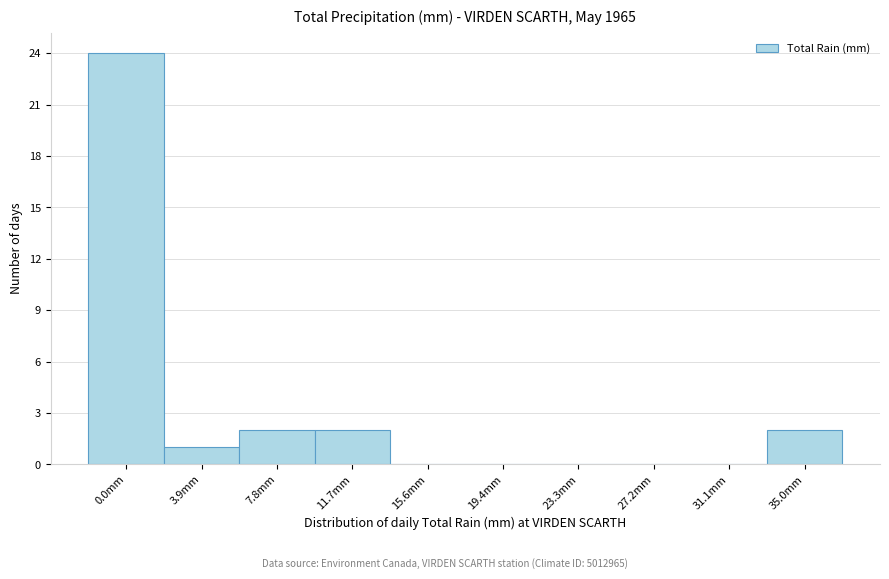

Reading left to right, extract all data points from this chart.

0.0mm=24	3.9mm=1	7.8mm=2	11.7mm=2	15.6mm=0	19.4mm=0	23.3mm=0	27.2mm=0	31.1mm=0	35.0mm=2